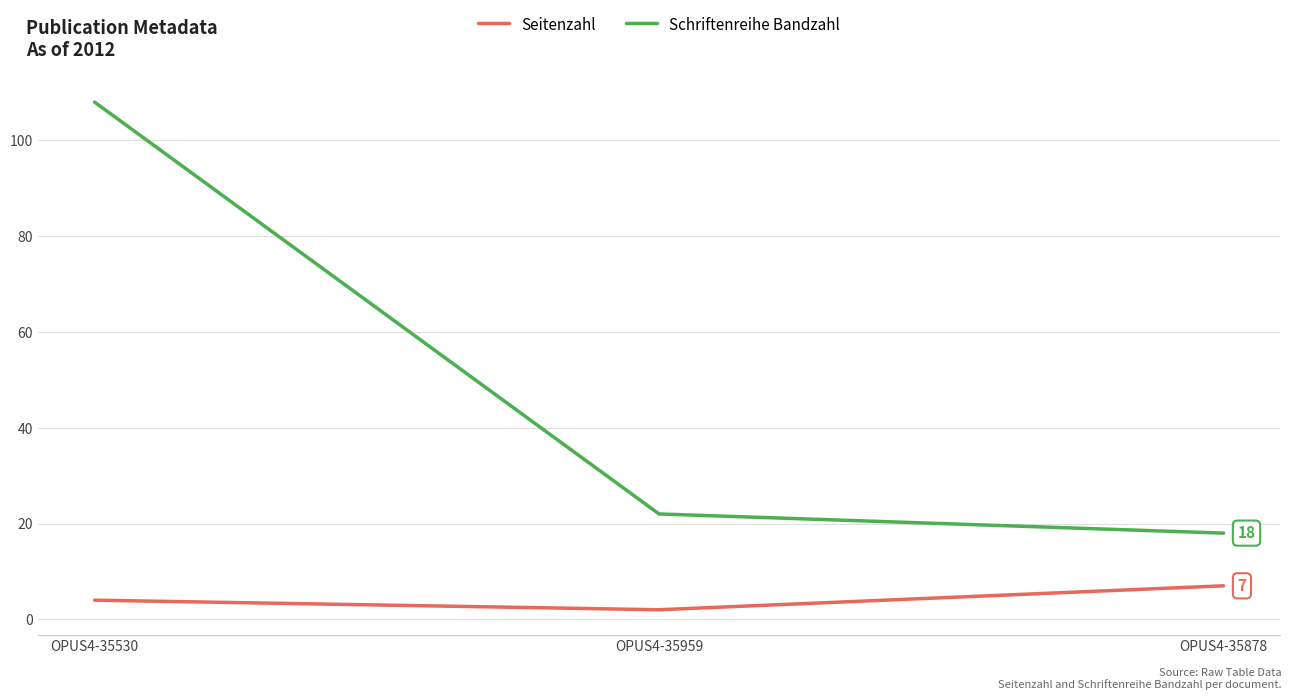

Reading right to left, what are all the values shown in this chart?

Seitenzahl: 7	2	4
Schriftenreihe Bandzahl: 18	22	108